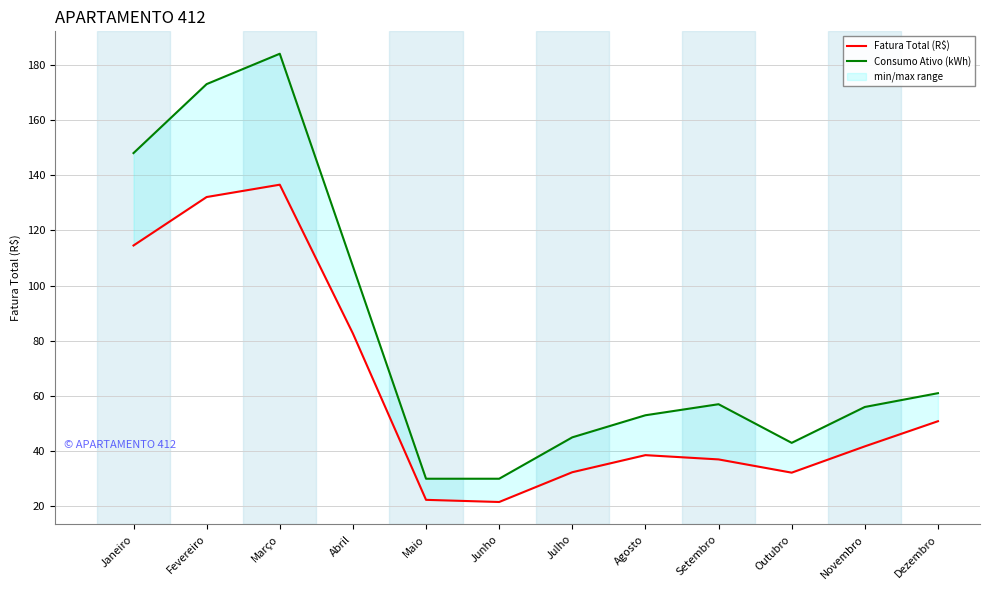

Where is Consumo Ativo (kWh) nearest to the value 107?

Abril